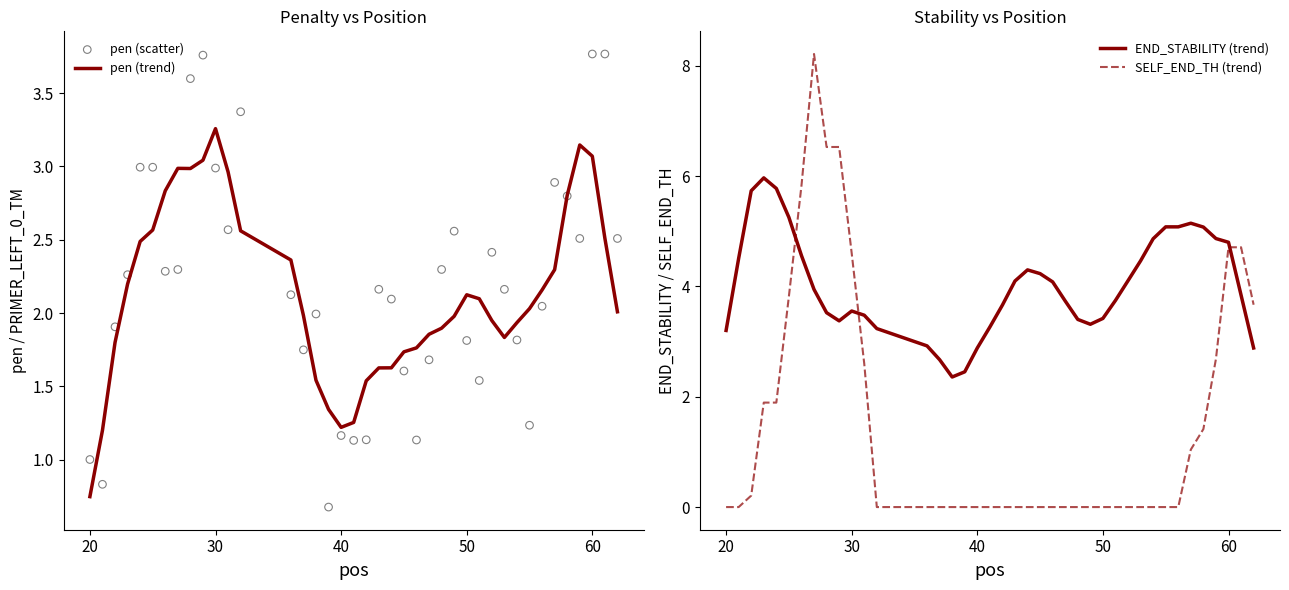

What are all the series names shown in the legend?

pen (trend), pen (scatter), END_STABILITY (trend), SELF_END_TH (trend)